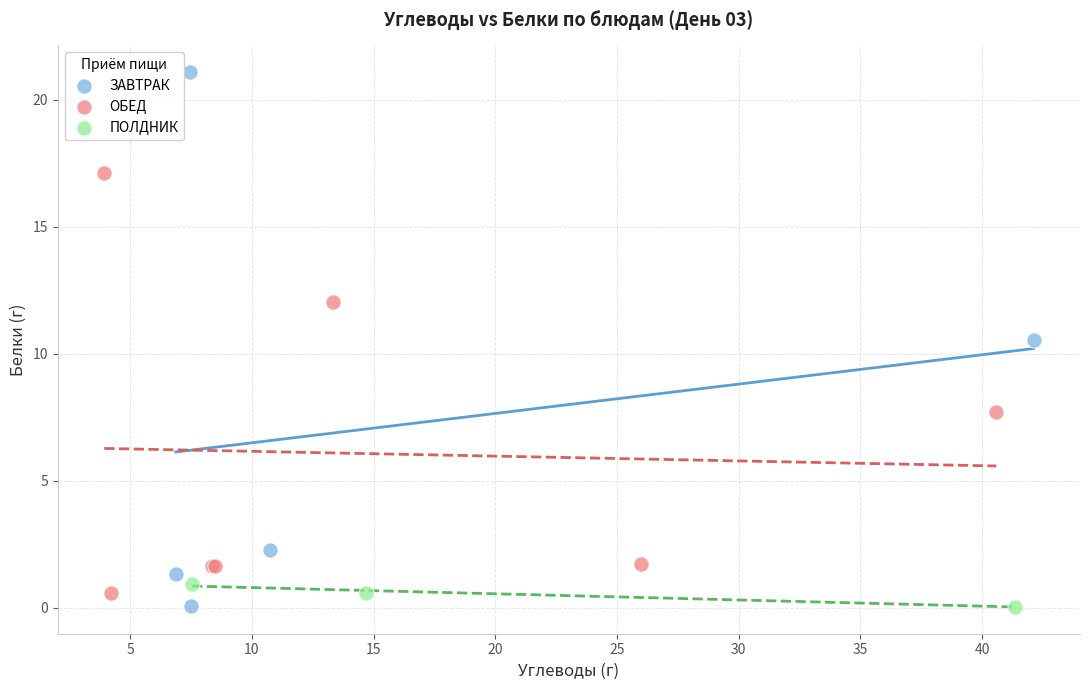

Which series has the widest spread of Y values?

ЗАВТРАК